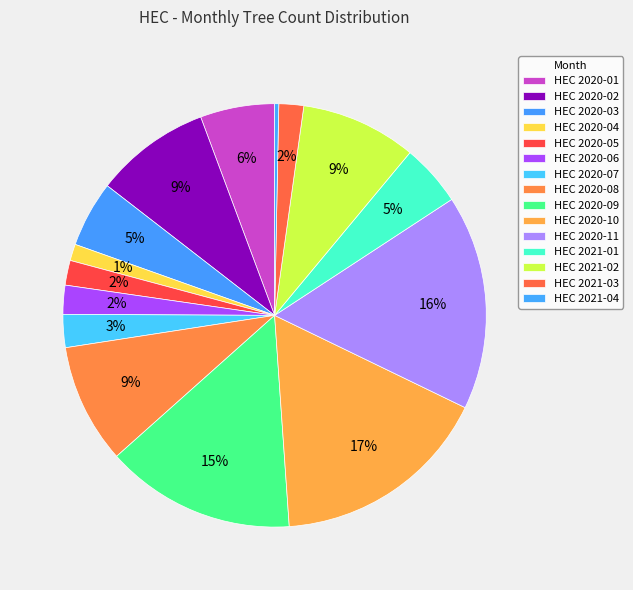

How many slices are in this pie chart?

15